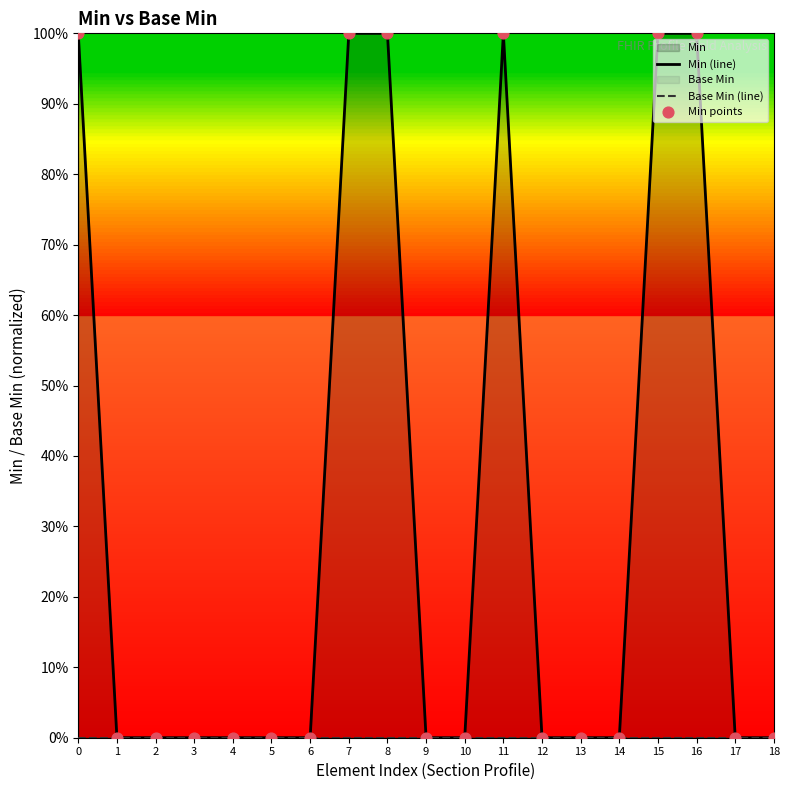

Which series reaches the maximum Y coordinate?

Min (line)